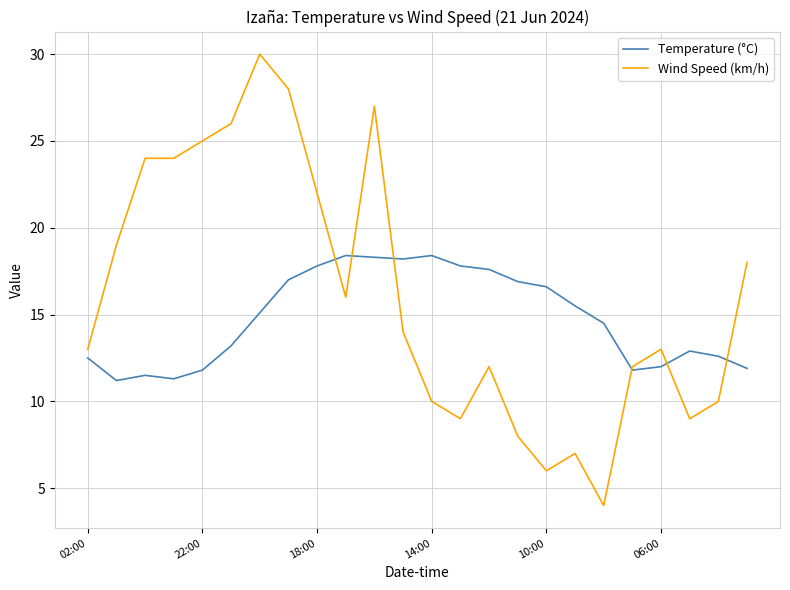

Which series has the widest spread of values?

Wind Speed (km/h)